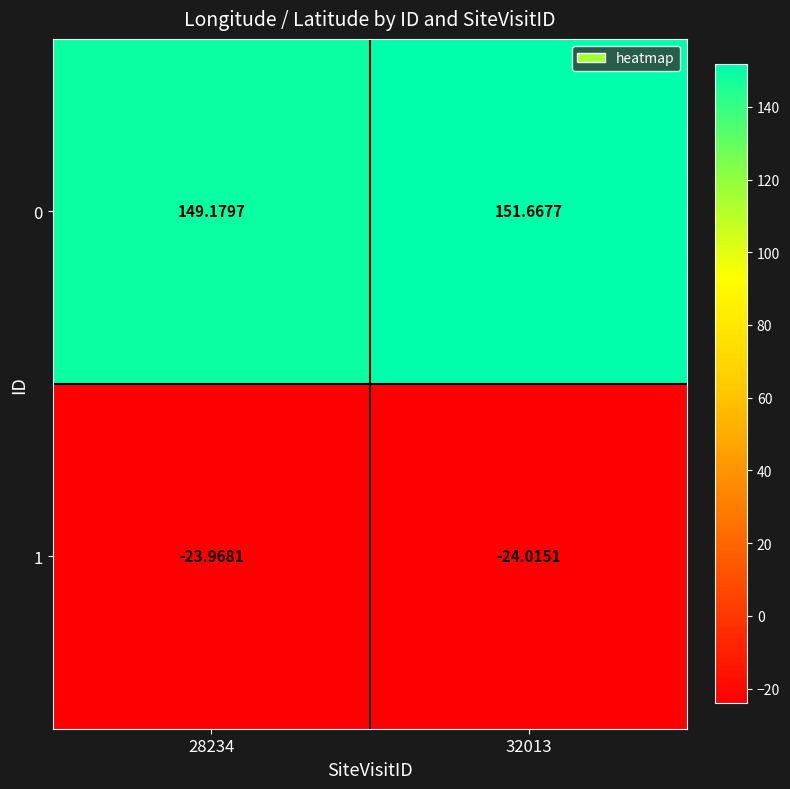

Is the value of 0 at 28234 greater than the value of 1 at 32013?

Yes